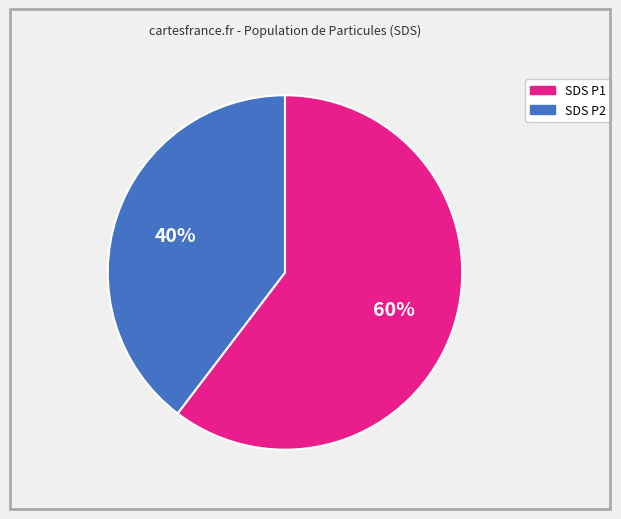

How many slices are in this pie chart?

2